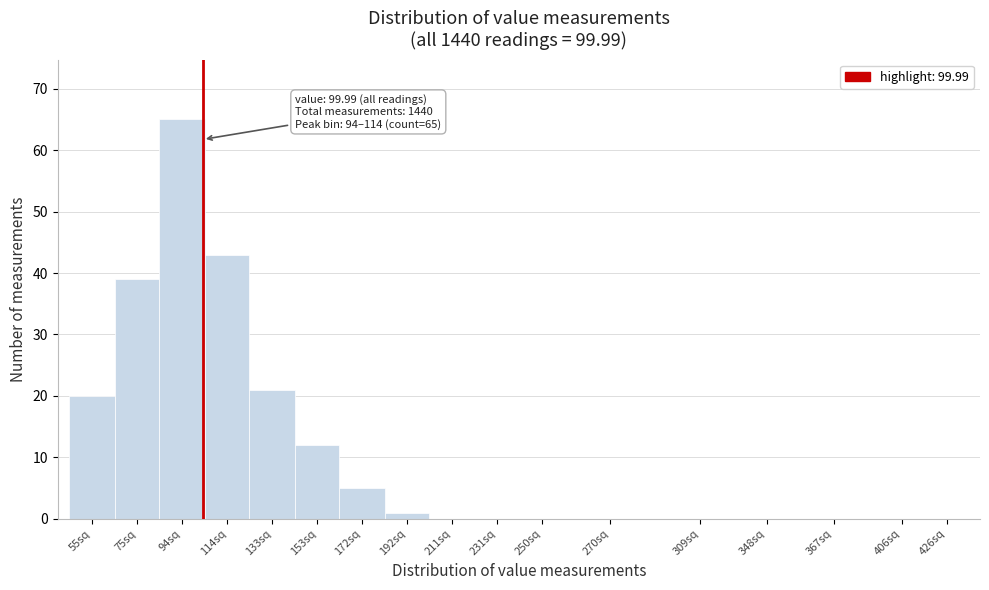

Reading right to left, extract all data points from this chart.

426sq=0	406sq=0	367sq=0	348sq=0	309sq=0	270sq=0	250sq=0	231sq=0	211sq=0	192sq=1	172sq=5	153sq=12	133sq=21	114sq=43	94sq=65	75sq=39	55sq=20